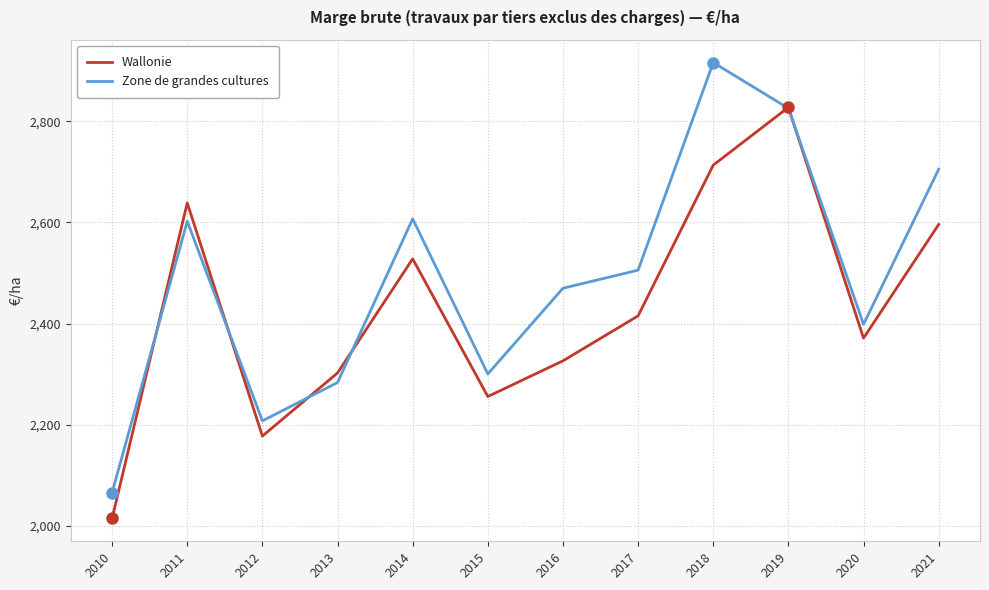

At which category does Wallonie reach its first local peak?

2011